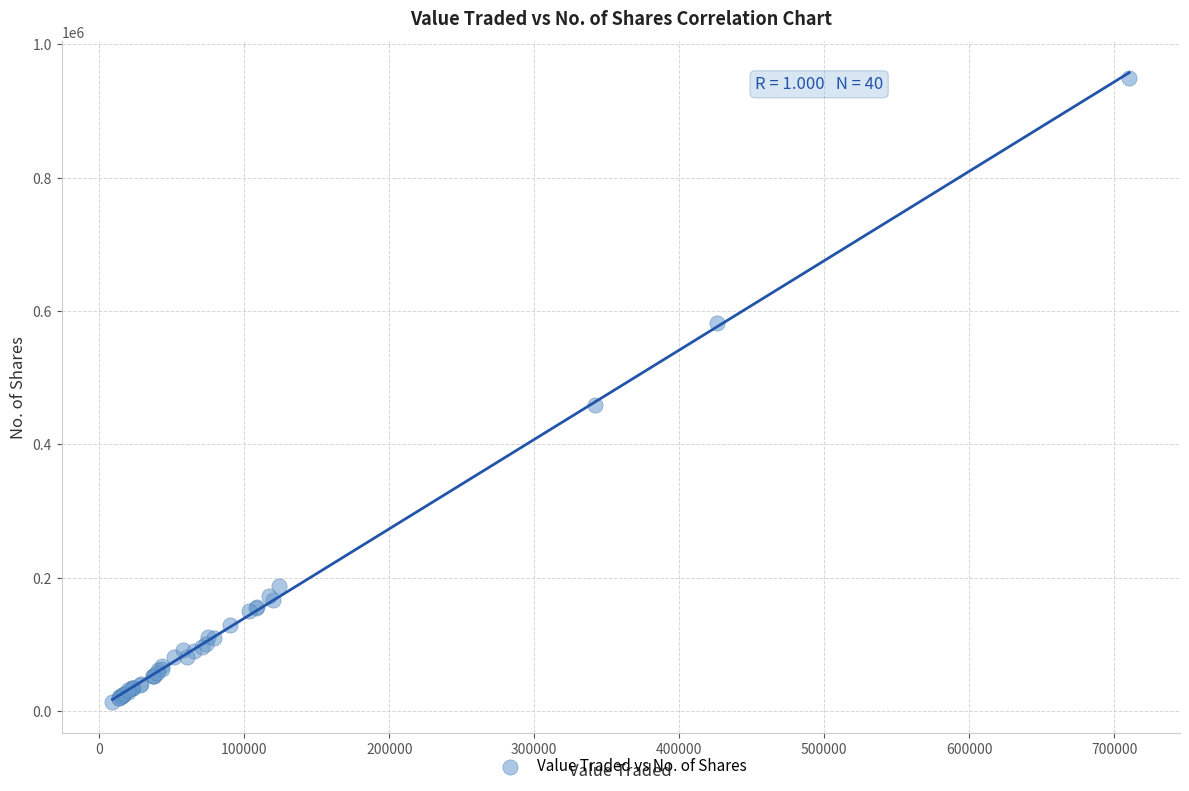

What Y value in the scatter plot is closest to 481769?

458836